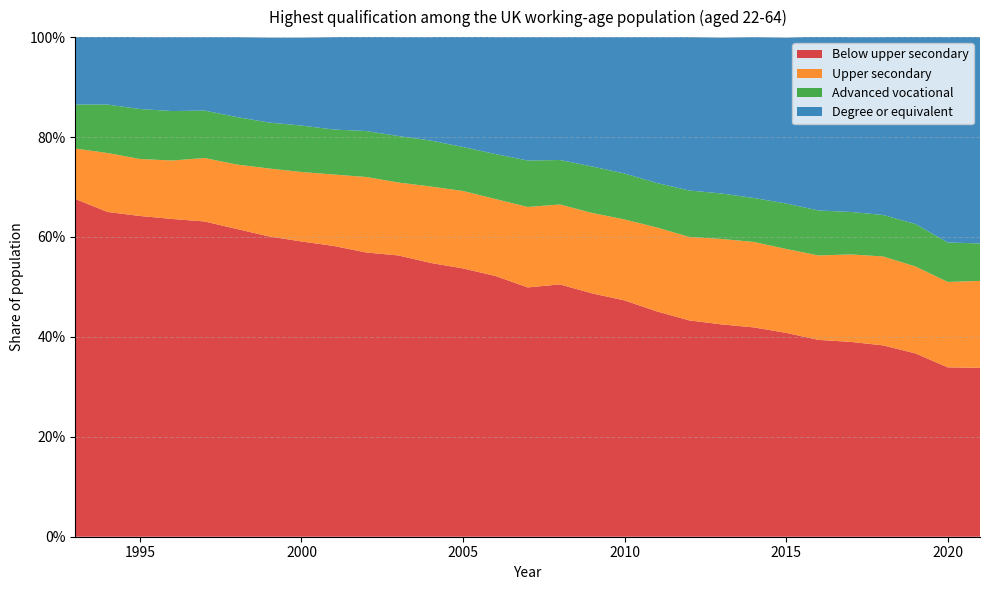

Reading left to right, what are all the values shown in this chart?

Below upper secondary: 0.7	0.7	0.6	0.6	0.6	0.6	0.6	0.6	0.6	0.6	0.6	0.5	0.5	0.5	0.5	0.5	0.5	0.5	0.5	0.4	0.4	0.4	0.4	0.4	0.4	0.4	0.4	0.3	0.3
Upper secondary: 0.1	0.1	0.1	0.1	0.1	0.1	0.1	0.1	0.1	0.2	0.1	0.2	0.2	0.2	0.2	0.2	0.2	0.2	0.2	0.2	0.2	0.2	0.2	0.2	0.2	0.2	0.2	0.2	0.2
Advanced vocational: 0.1	0.1	0.1	0.1	0.1	0.1	0.1	0.1	0.1	0.1	0.1	0.1	0.1	0.1	0.1	0.1	0.1	0.1	0.1	0.1	0.1	0.1	0.1	0.1	0.1	0.1	0.1	0.1	0.1
Degree or equivalent: 0.1	0.1	0.1	0.1	0.1	0.2	0.2	0.2	0.2	0.2	0.2	0.2	0.2	0.2	0.2	0.2	0.3	0.3	0.3	0.3	0.3	0.3	0.3	0.3	0.3	0.4	0.4	0.4	0.4